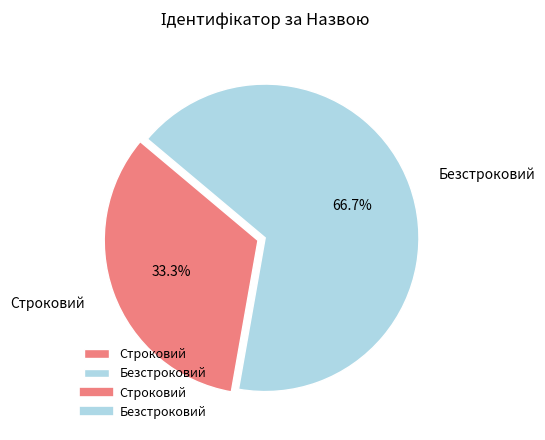

Count the number of slices in the pie.

2